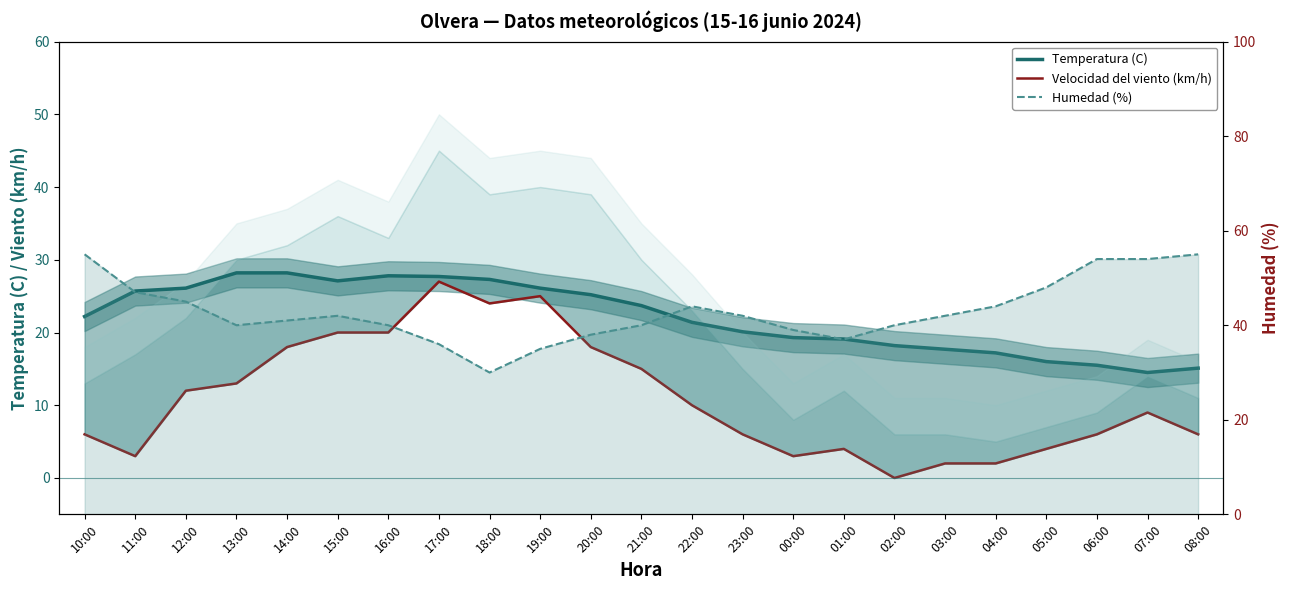

What is the sum of all Velocidad del viento (km/h) values?

253.0